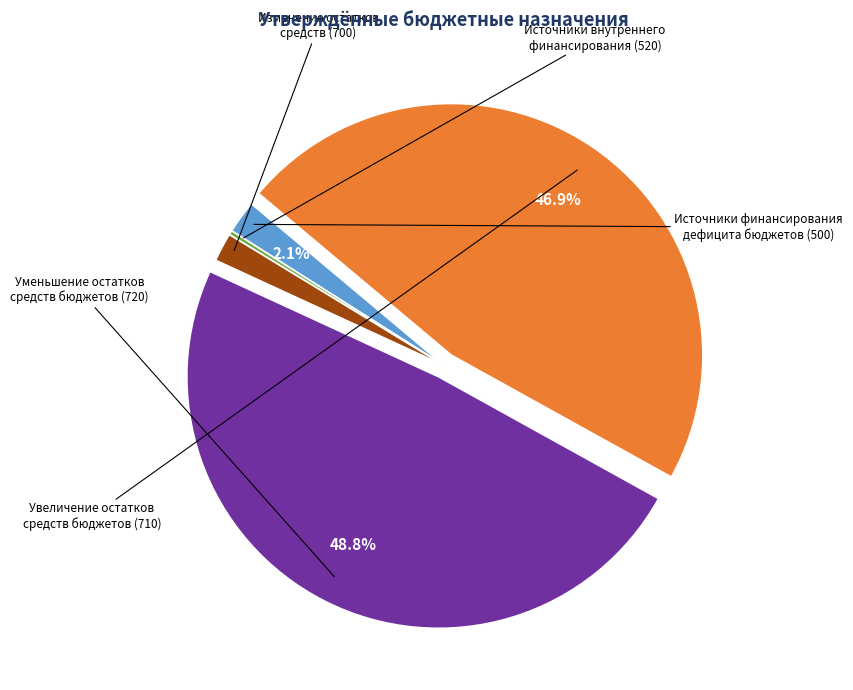

Is there a majority slice in this chart?

No